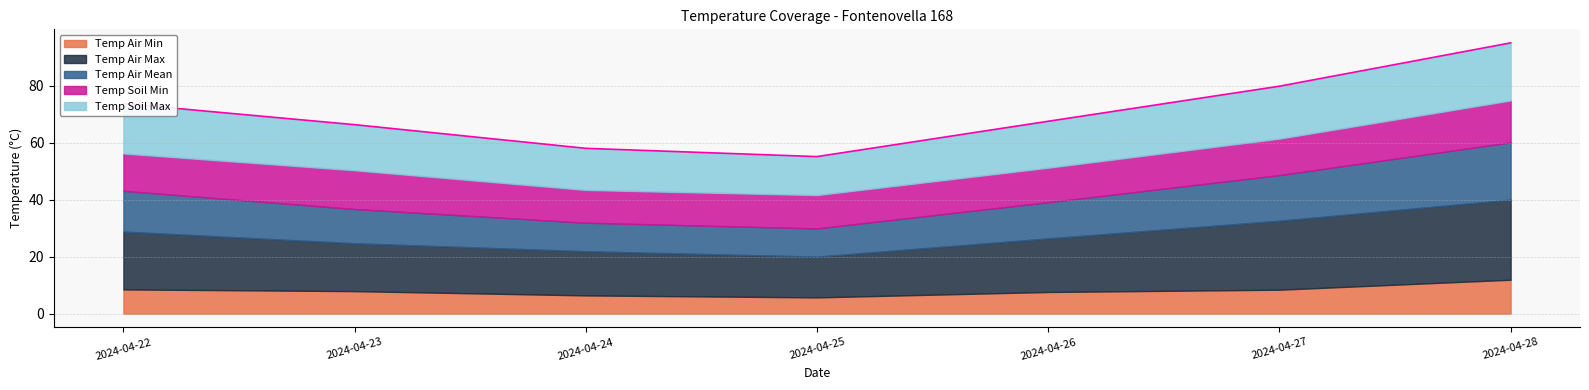

Does the chart have visible grid lines?

Yes